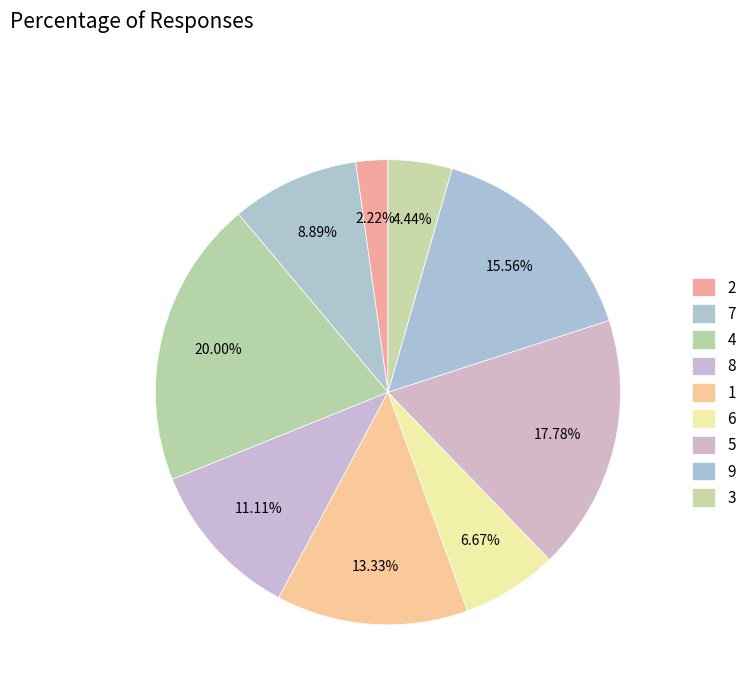

Is there a majority slice in this chart?

No